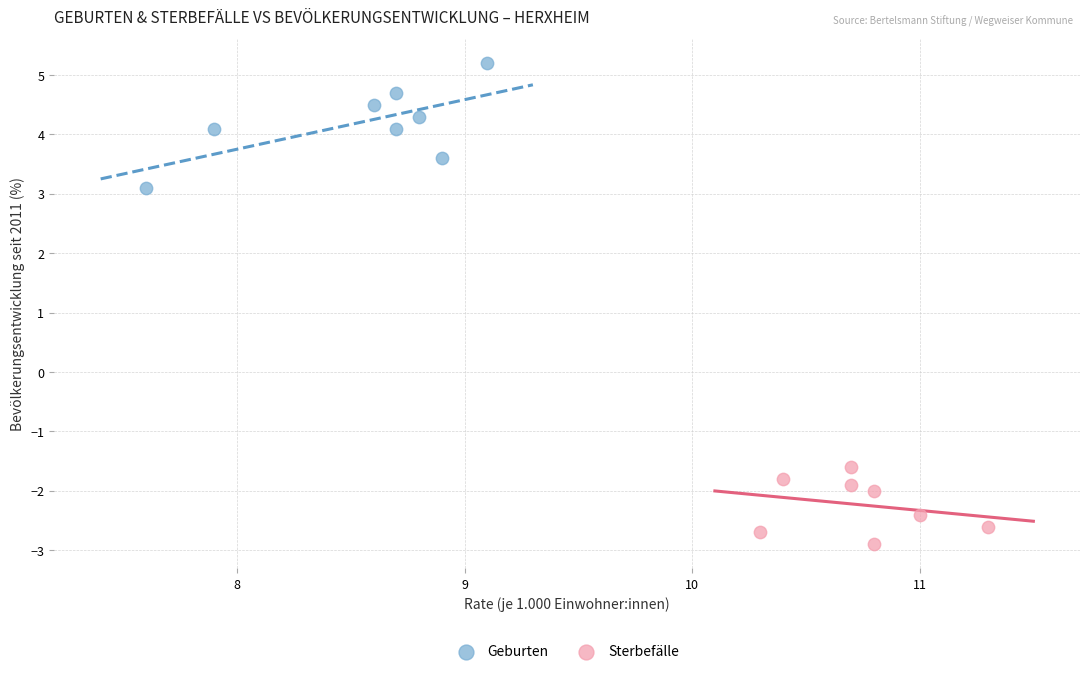

Which series has the widest spread of Y values?

Geburten